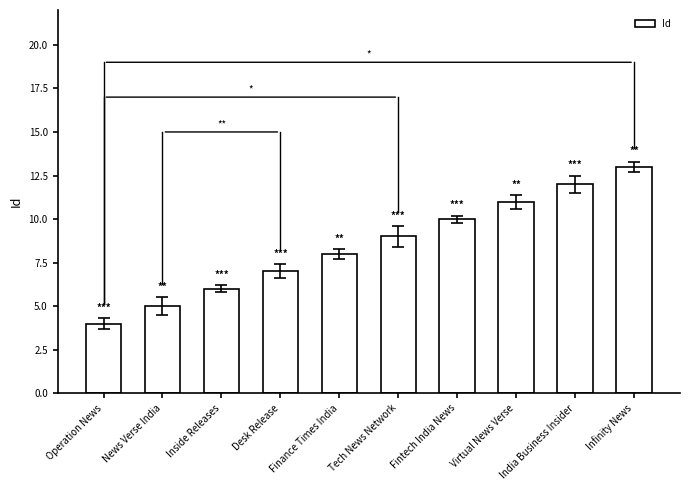

Rank the categories by value from highest to lowest.

Infinity News, India Business Insider, Virtual News Verse, Fintech India News, Tech News Network, Finance Times India, Desk Release, Inside Releases, News Verse India, Operation News